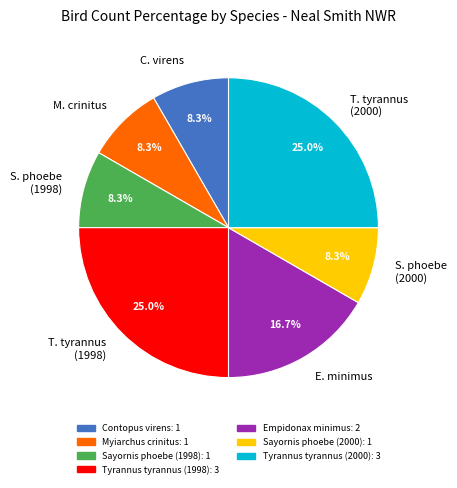

Combined, do S. phoebe (1998) and S. phoebe (2000) account for over 50%?

No